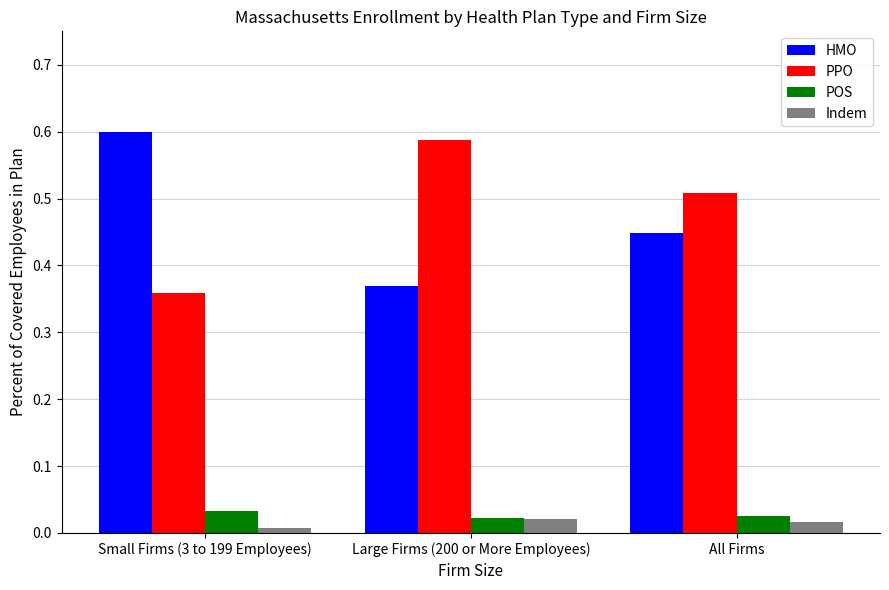

What are all the series names shown in the legend?

HMO, PPO, POS, Indem